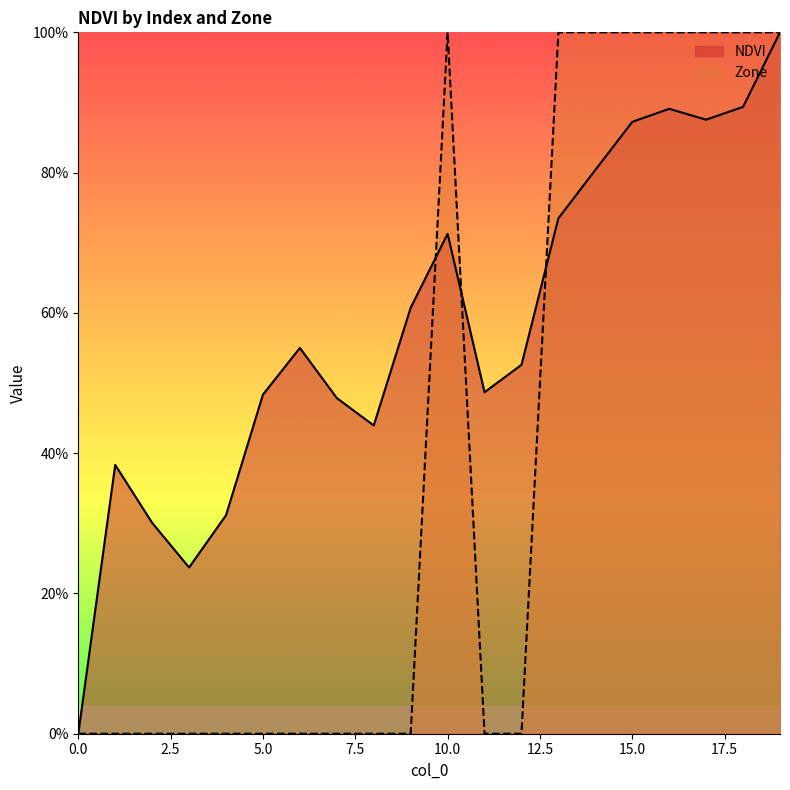

Read the NDVI value at 5.

0.5